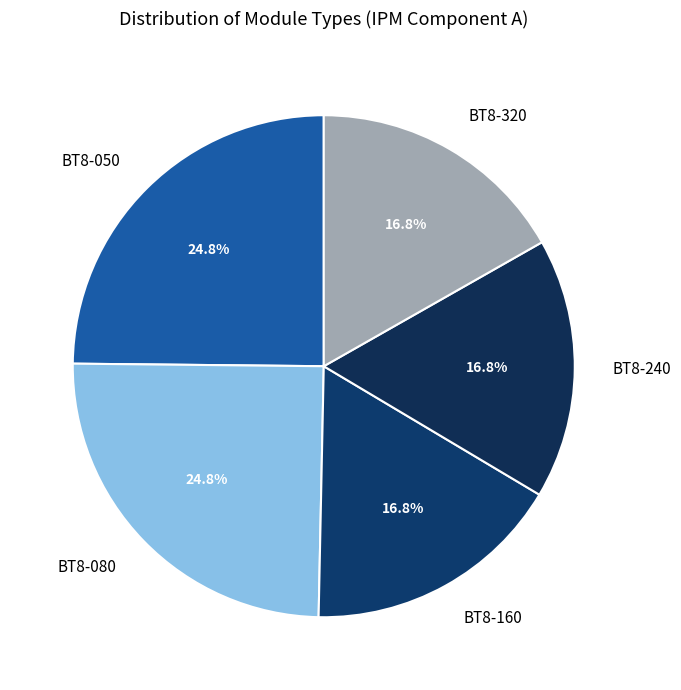

Combined, do BT8-320 and BT8-080 account for over 50%?

No